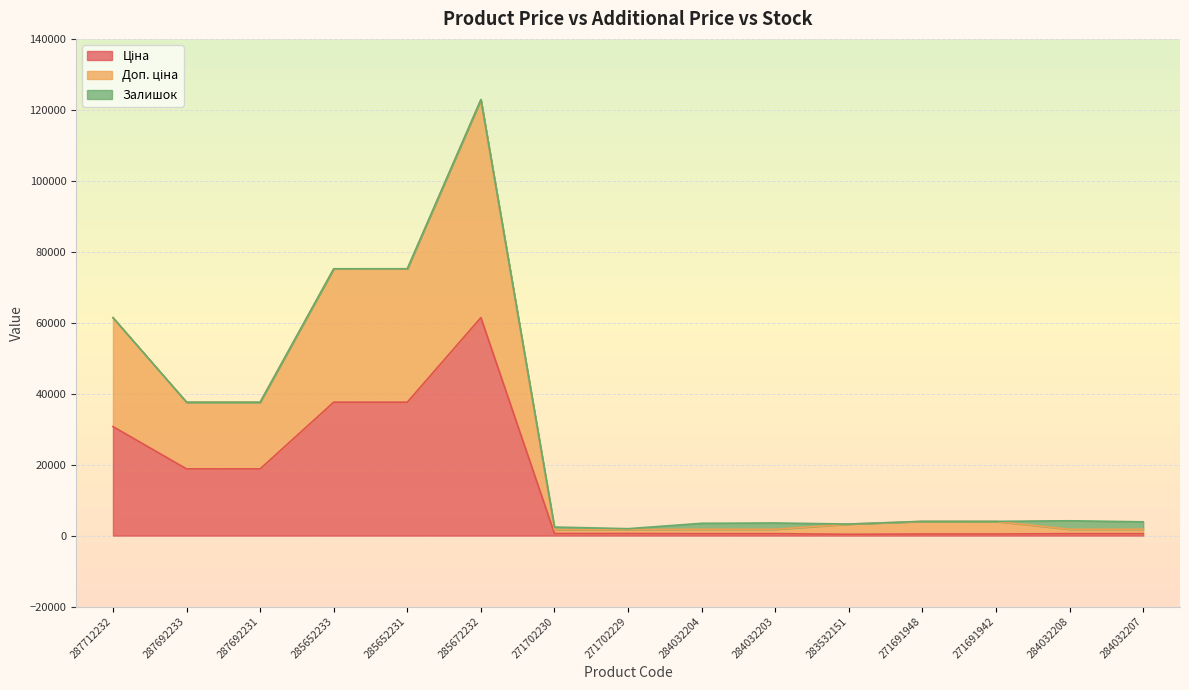

Which category has the lowest value across all series?

283532151